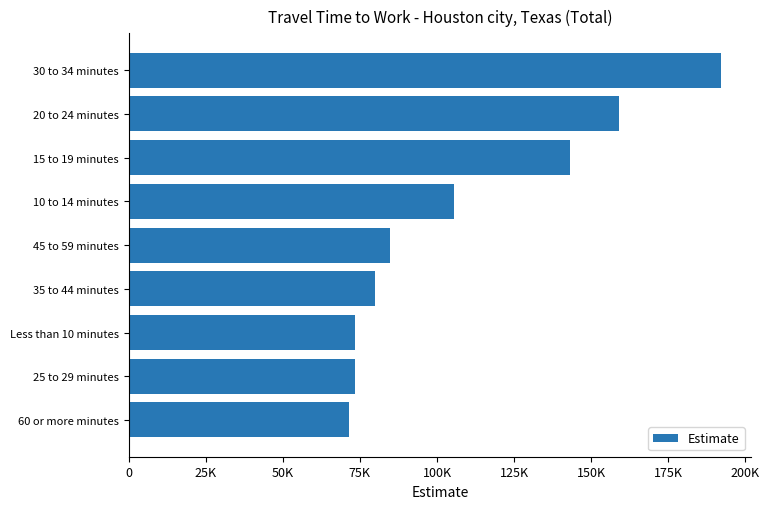

What is the greatest value displayed?

192218